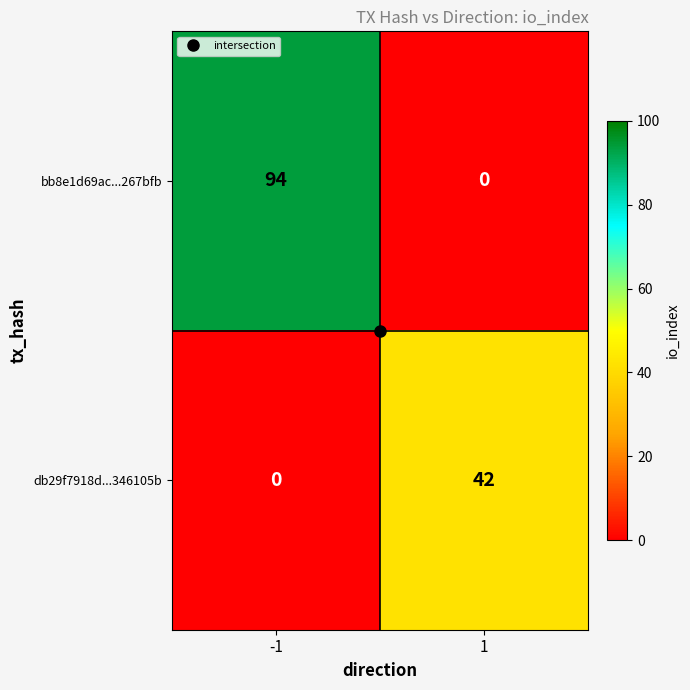

Rank the series by their maximum value, from highest to lowest.

bb8e1d69ac...267bfb, db29f7918d...346105b